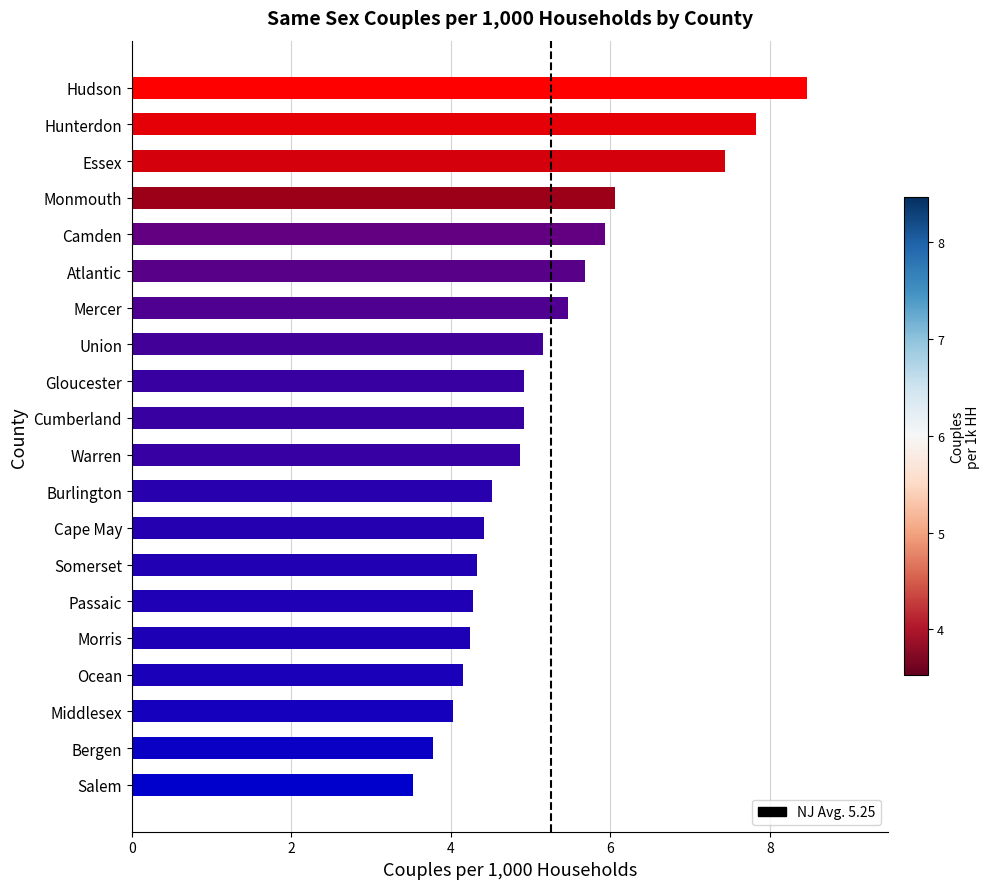

The chart shows a value of 5.2 at Union. True or false?

True